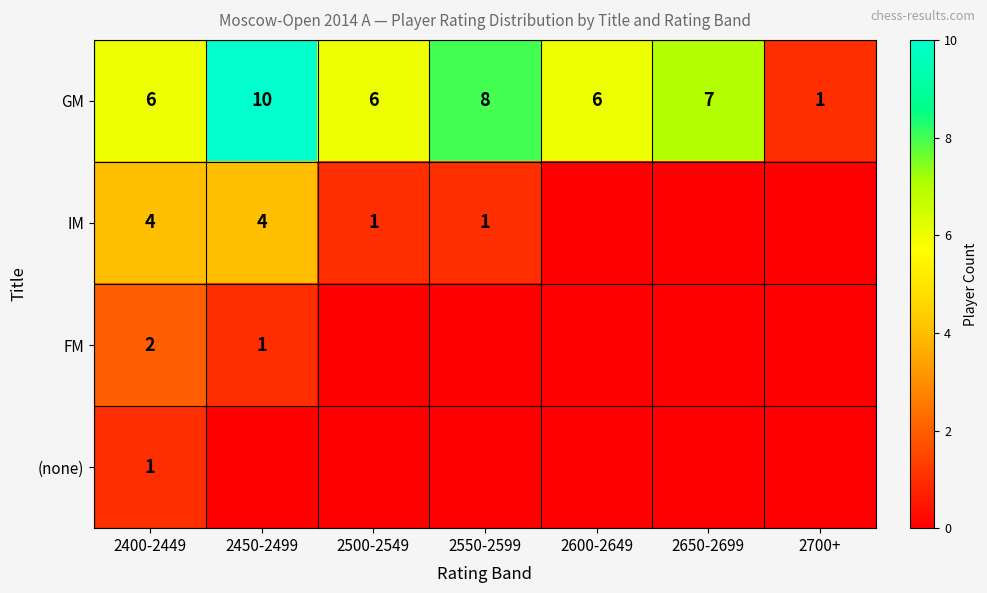

At which category is the sum across all series the highest?

2450-2499